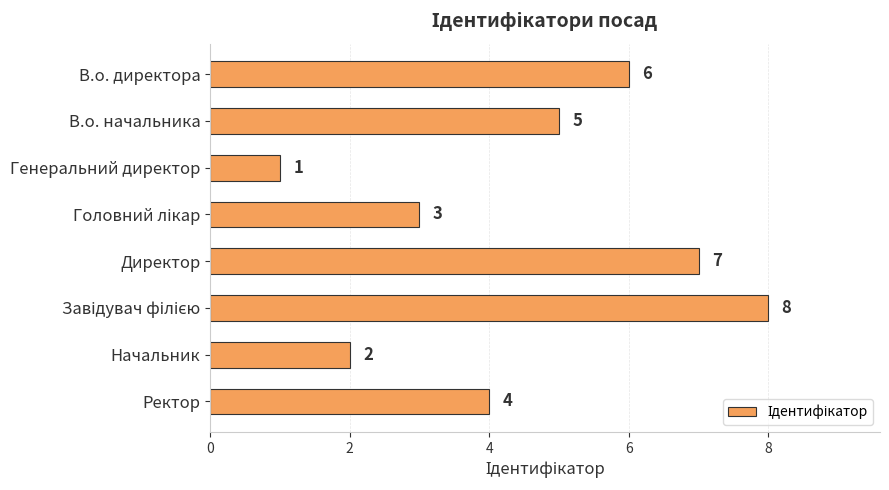

What is the sum of all values?

36